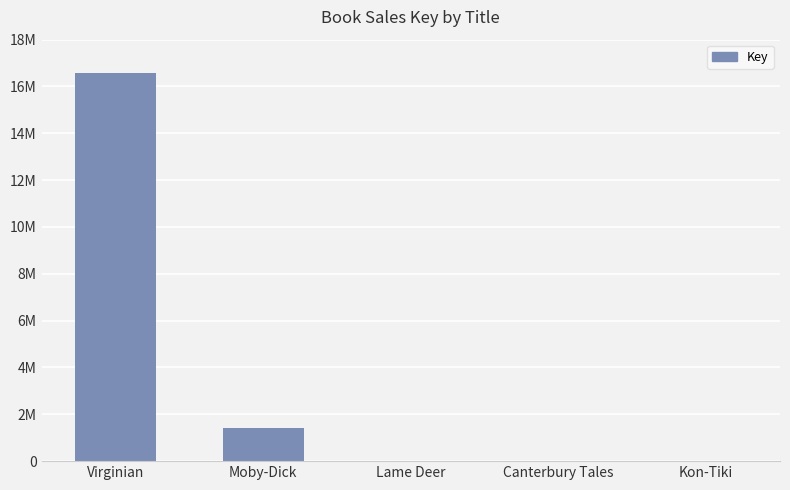

At which category does the chart reach its peak across all series?

Virginian